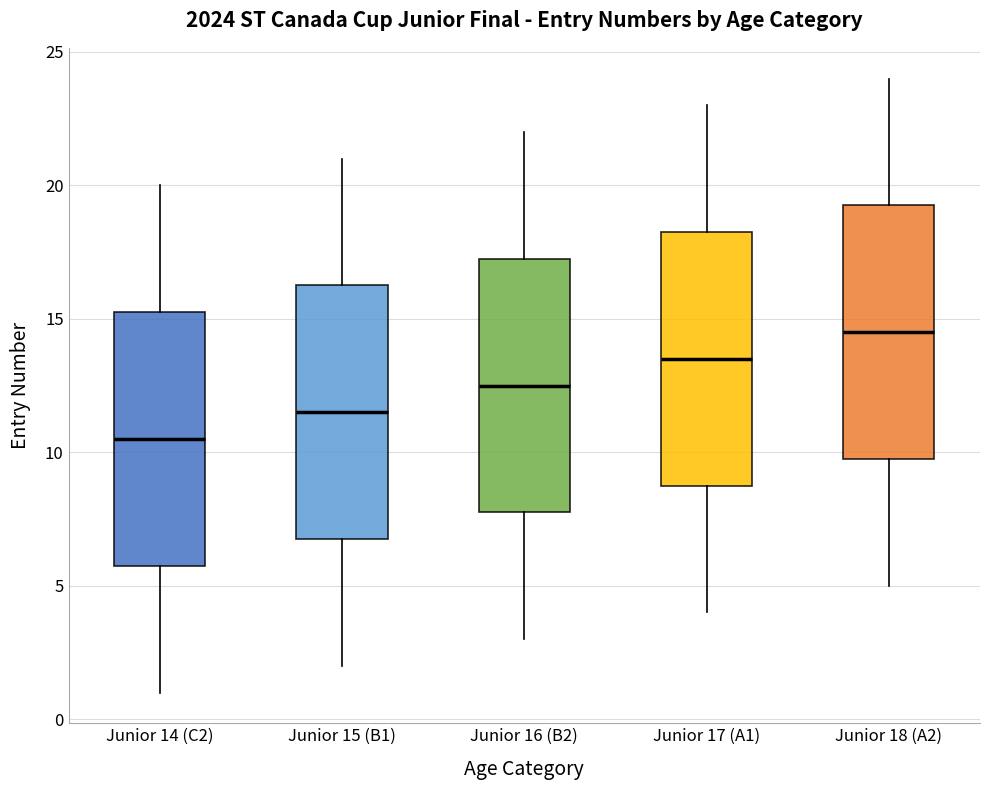

Which box's median line is the highest?

Junior 18 (A2)